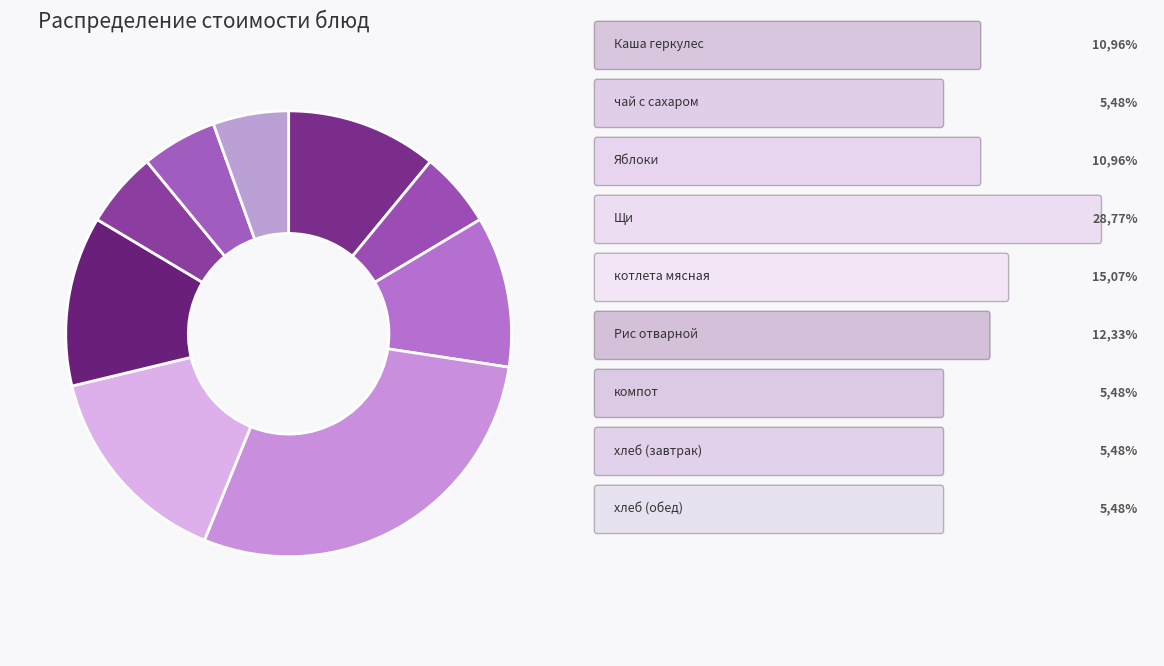

How many segments does this pie chart have?

9